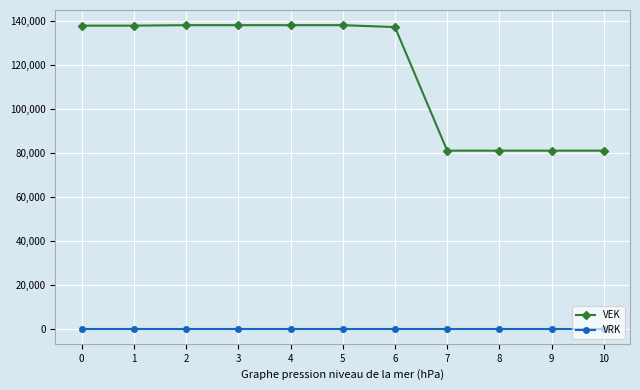

Which series has the largest total across all categories?

VEK